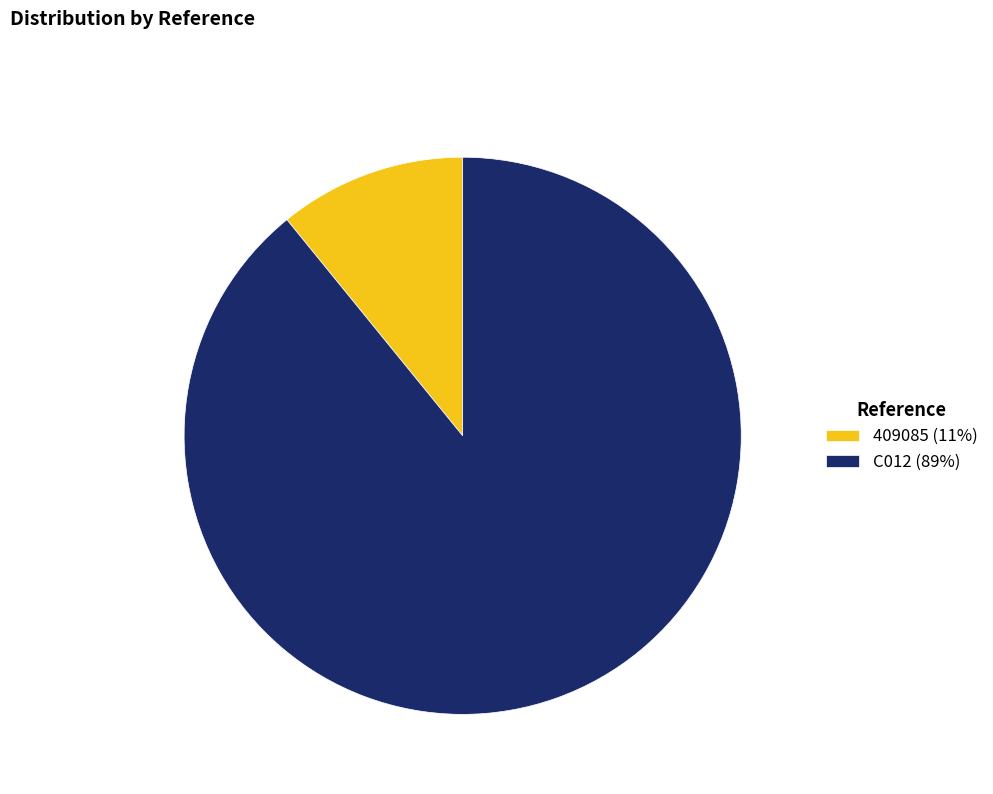

Combined, do 409085 (11%) and C012 (89%) account for over 50%?

Yes